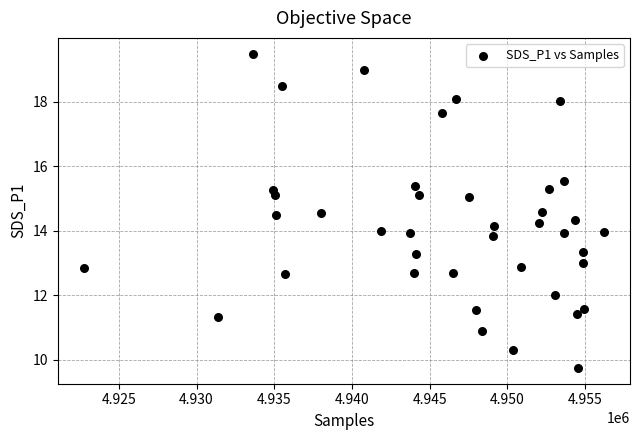

What is the range of X values (max minus min)?

33472.0